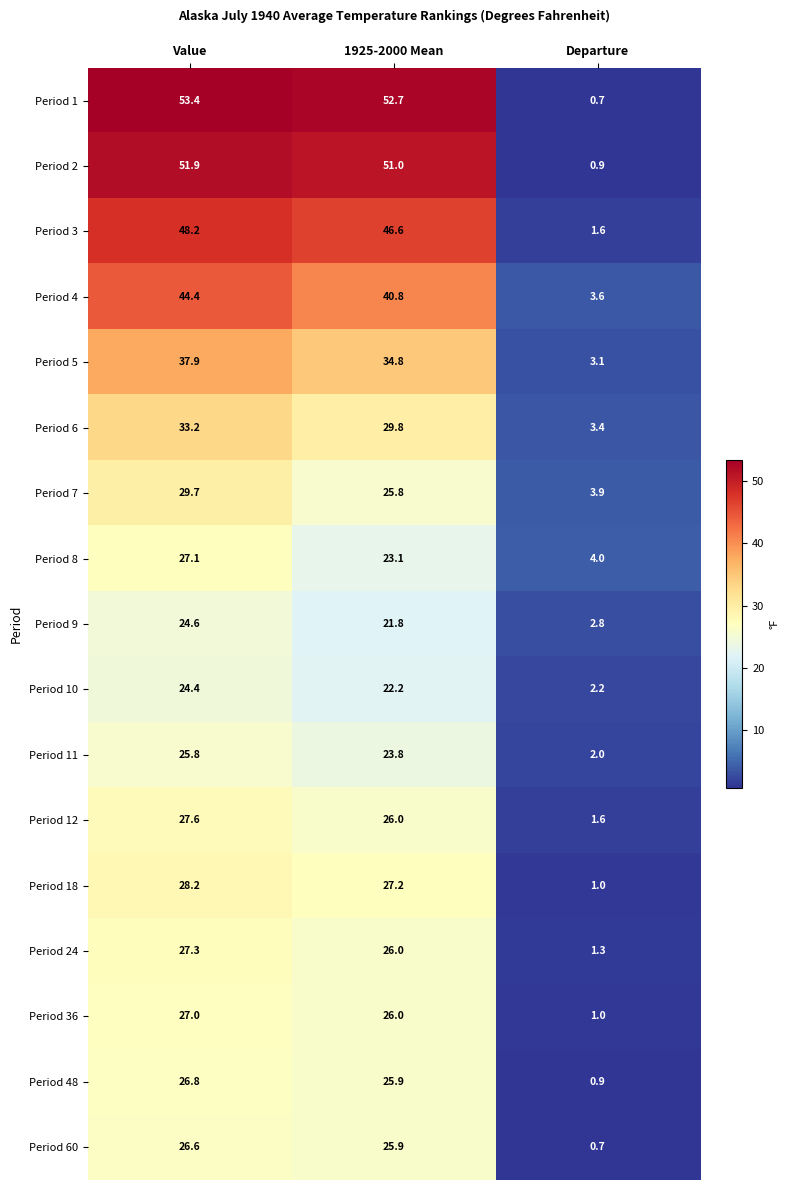

What is the sum of all Period 18 values?

56.4